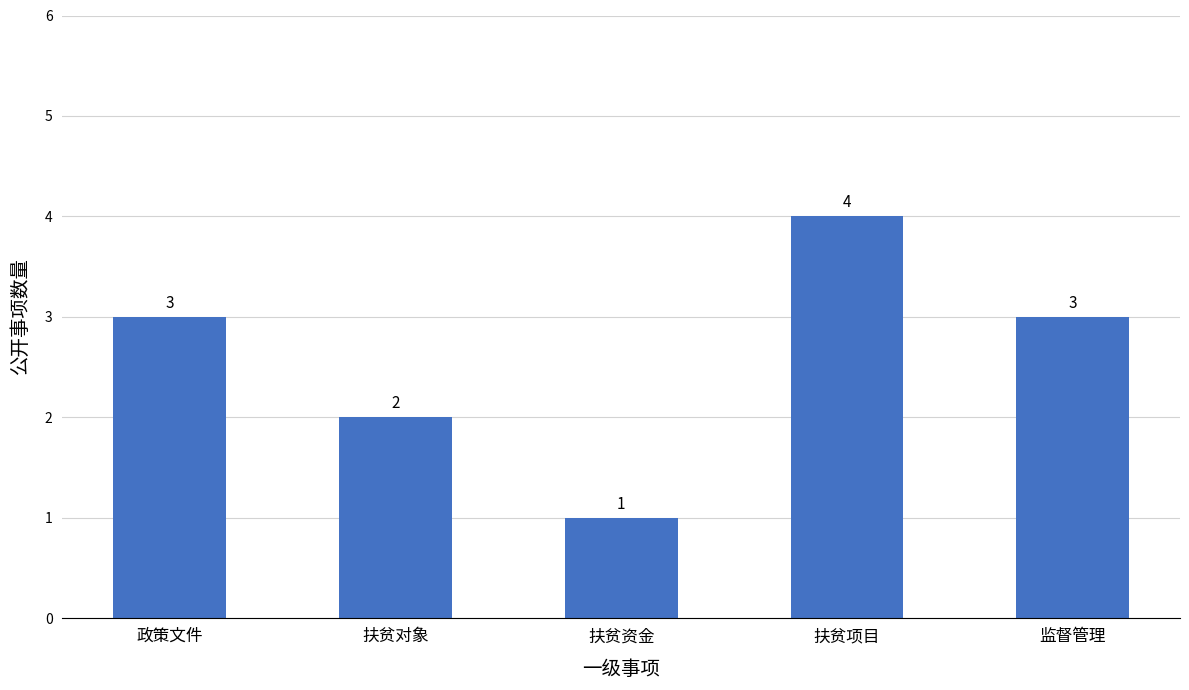

How many series are shown in this chart?

1